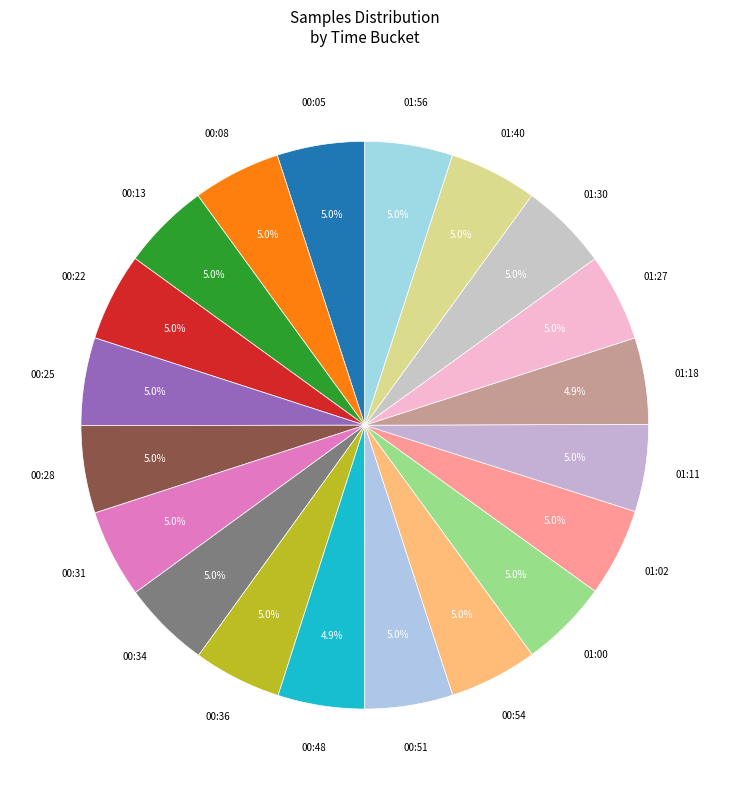

How many slices are in this pie chart?

20